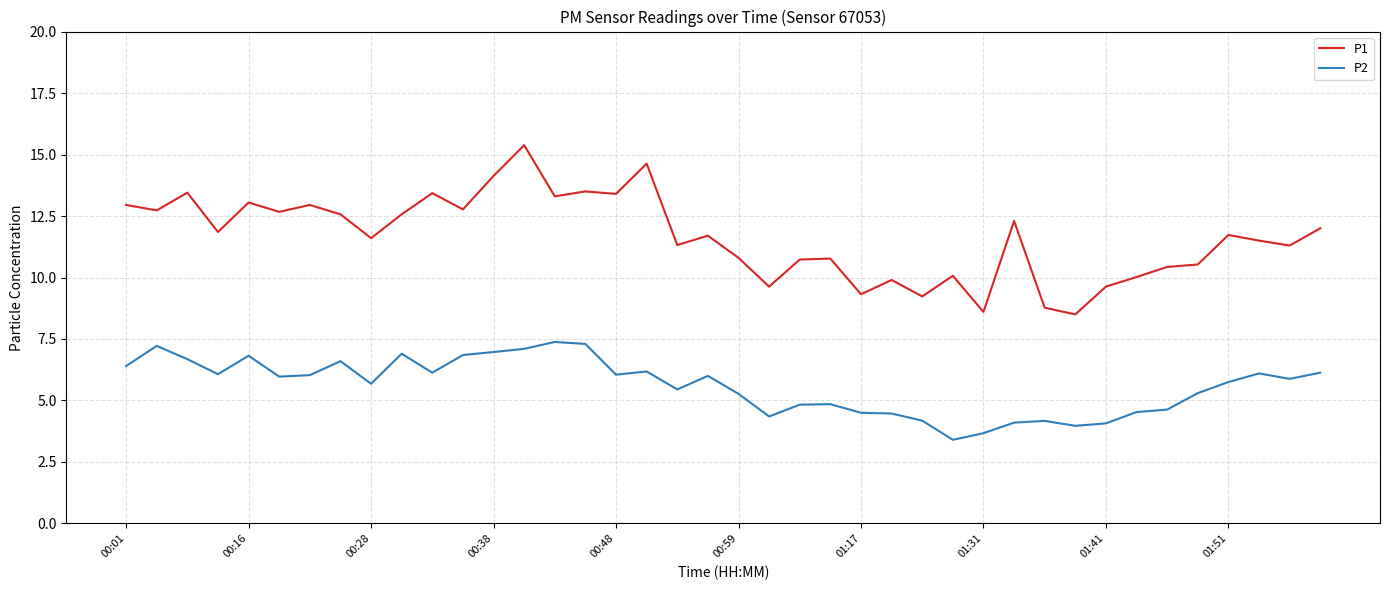

Which series has the largest range (max minus min)?

P1